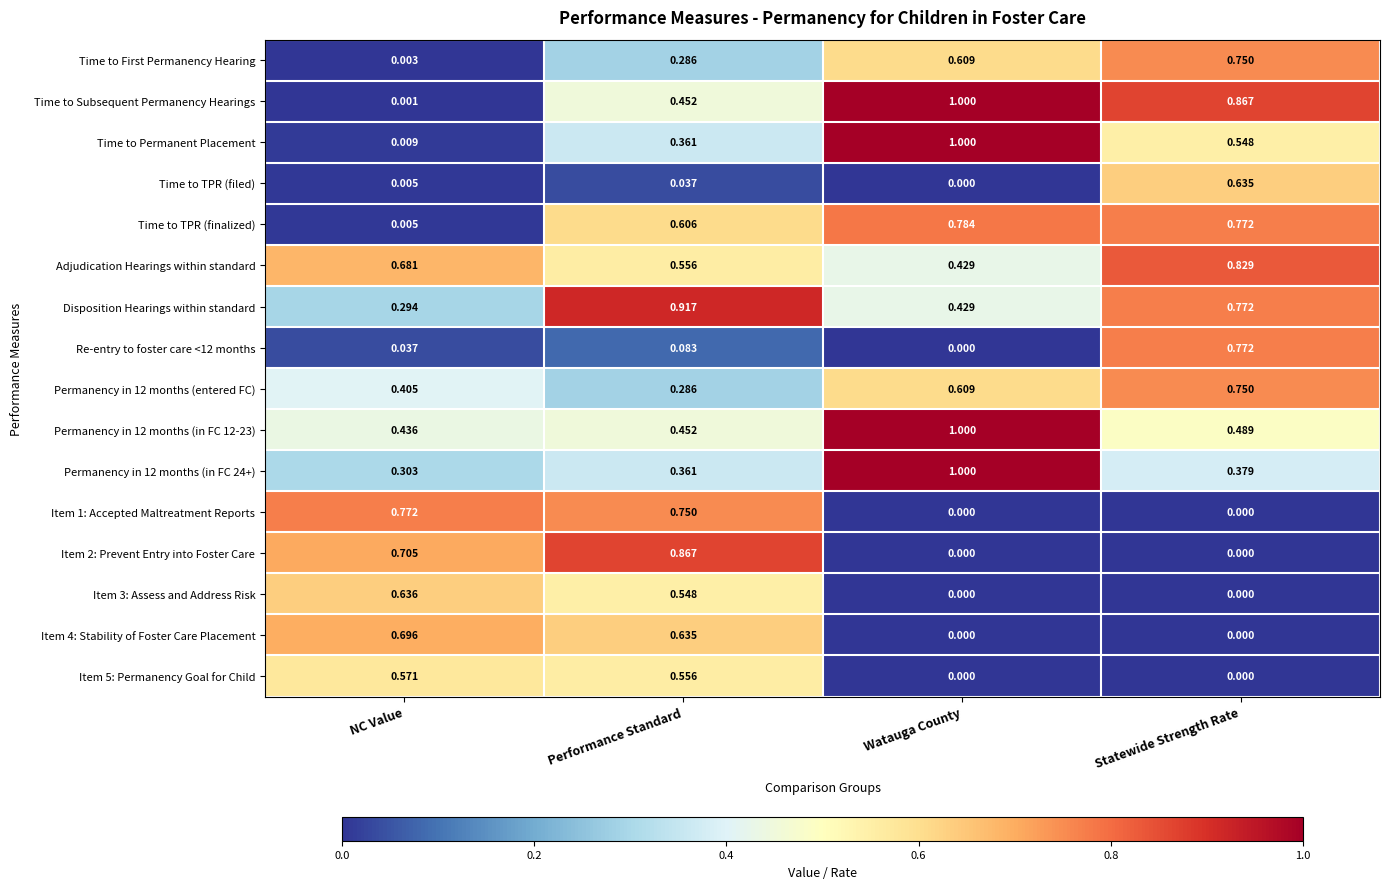

Which series has the largest range (max minus min)?

Time to Subsequent Permanency Hearings